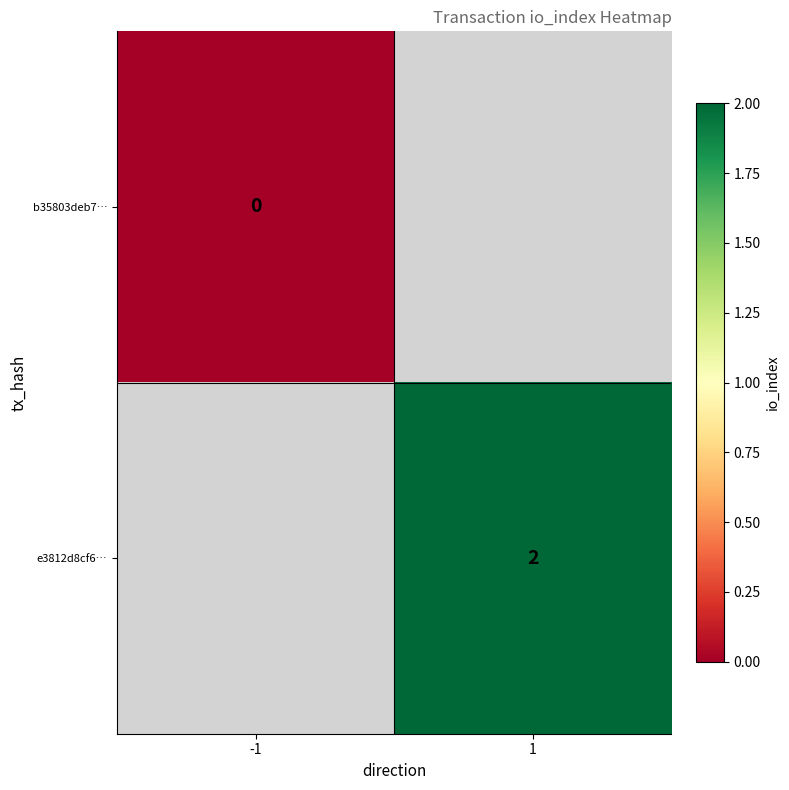

Is it true that e3812d8cf6… equals 1 at 1?

False